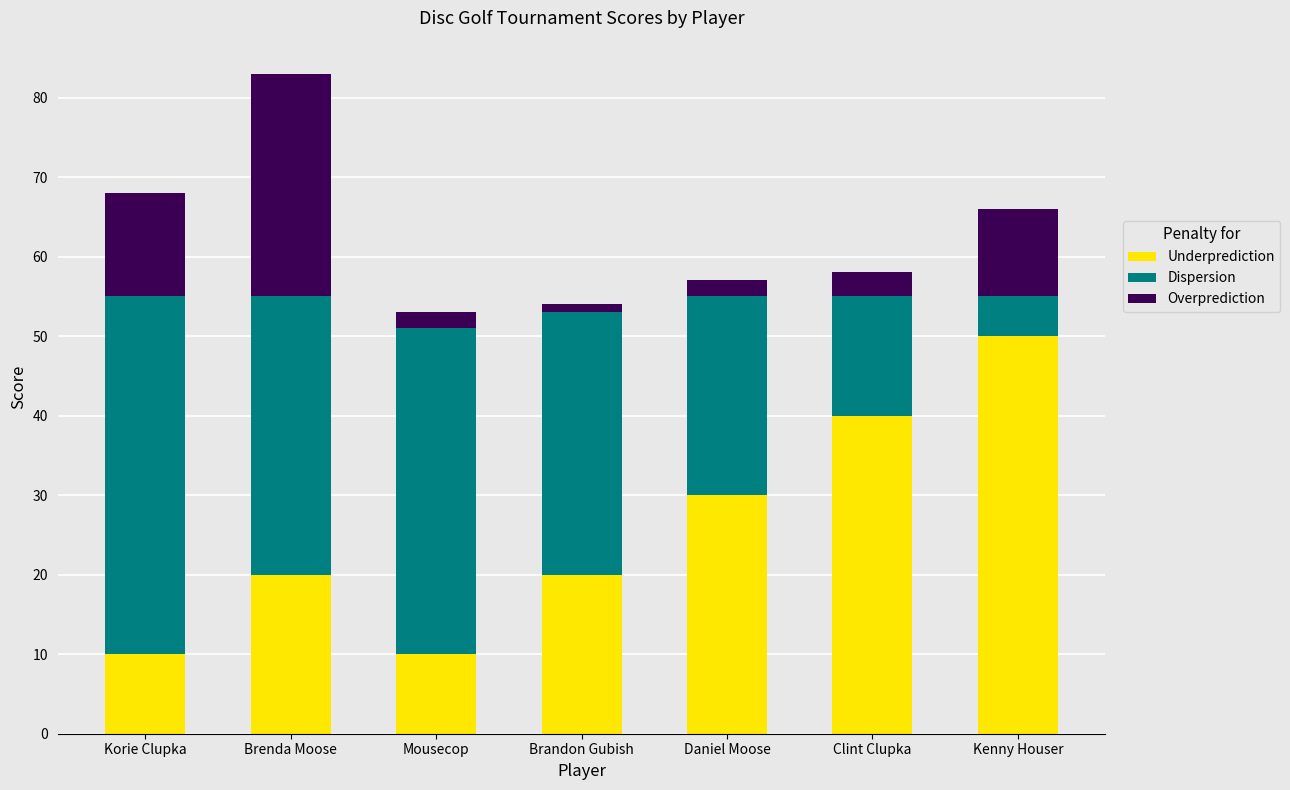

Reading left to right, what are the values for Underprediction?

Korie Clupka=10	Brenda Moose=20	Mousecop=10	Brandon Gubish=20	Daniel Moose=30	Clint Clupka=40	Kenny Houser=50